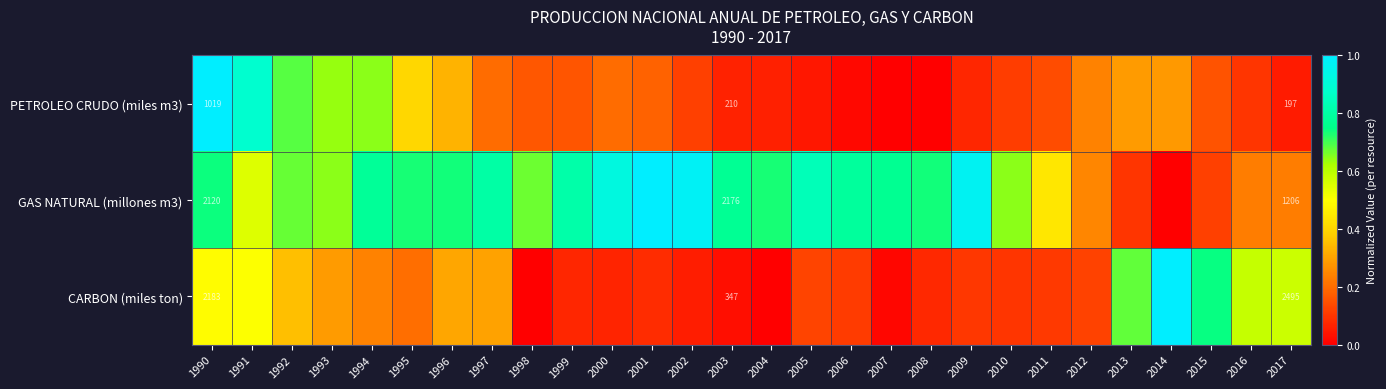

Rank the series at 2002 from highest to lowest value.

GAS NATURAL (millones m3), PETROLEO CRUDO (miles m3), CARBON (miles ton)